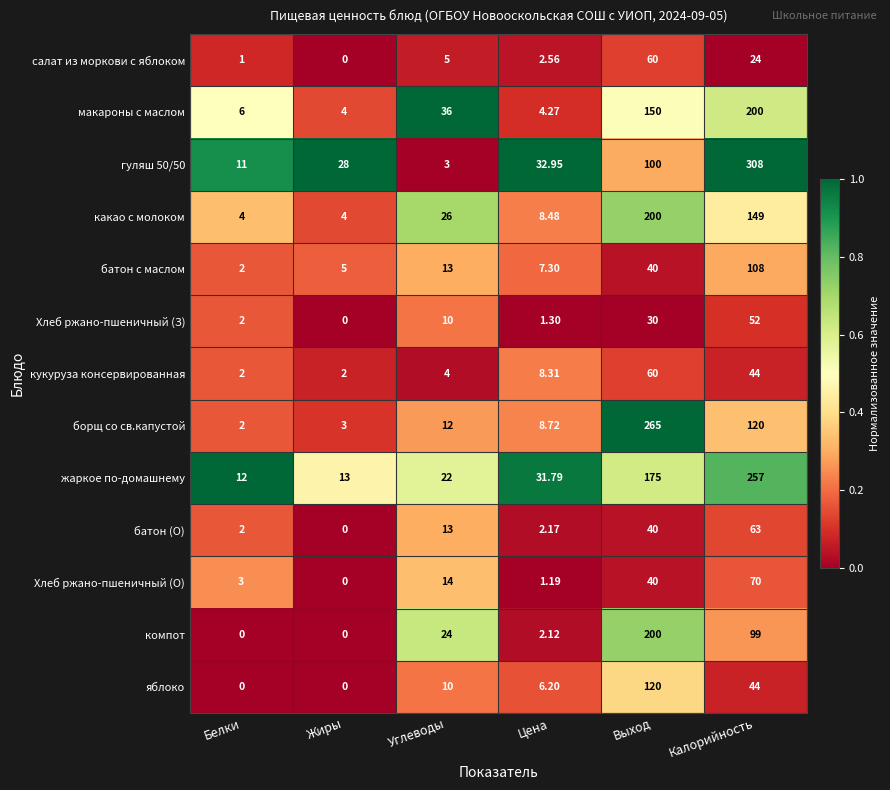

At which label is Хлеб ржано-пшеничный (З) closest to 26?

Выход